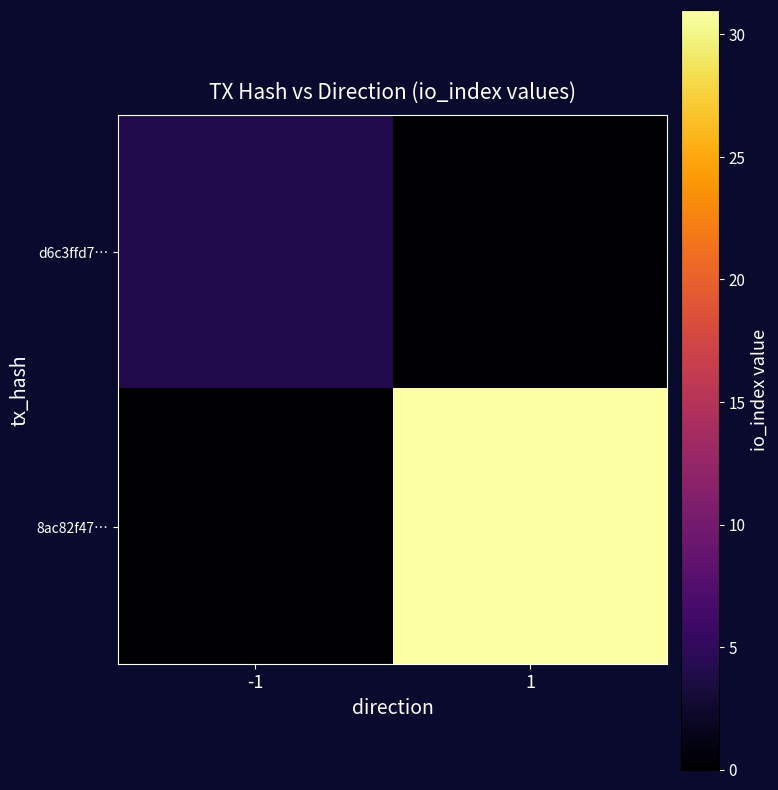

What is the greatest value displayed?

31